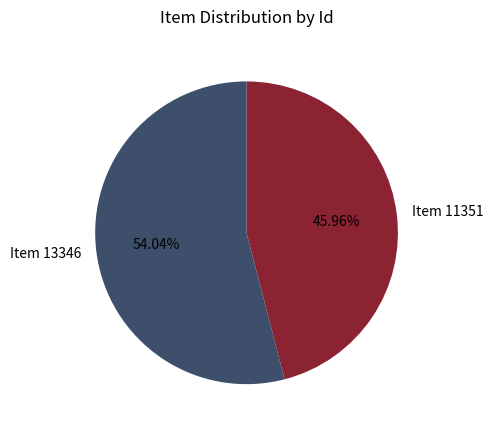

Is it true that Item 13346 is 62% of the pie?

False